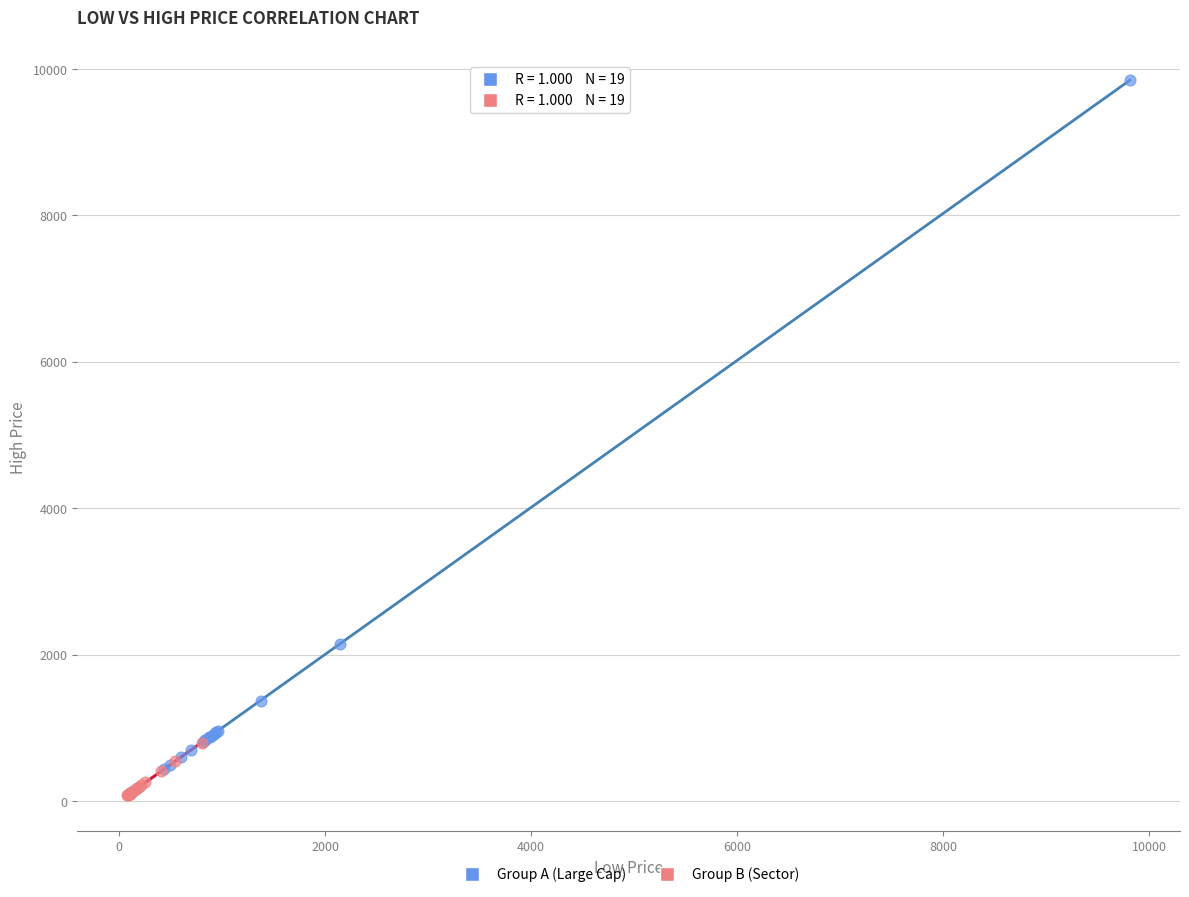

Which series contains the highest Y value?

Group A (Large Cap)